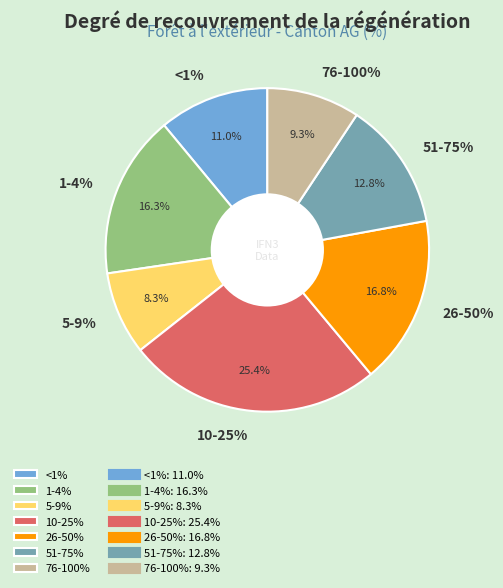

What is the largest slice in the pie chart?

10-25%